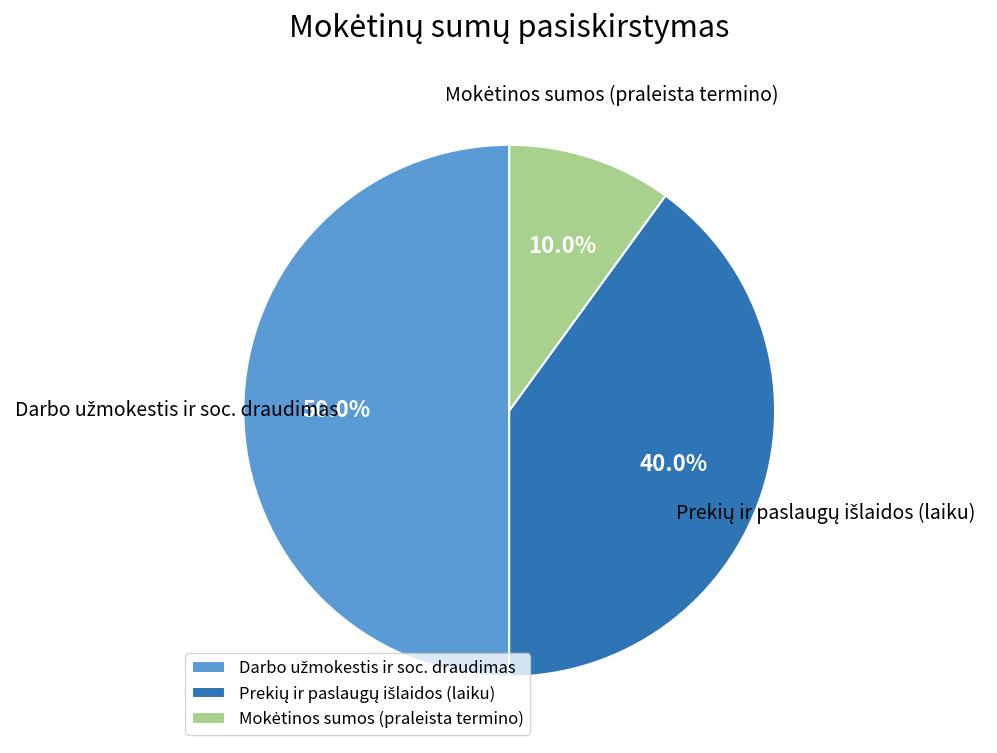

Count the number of slices in the pie.

3